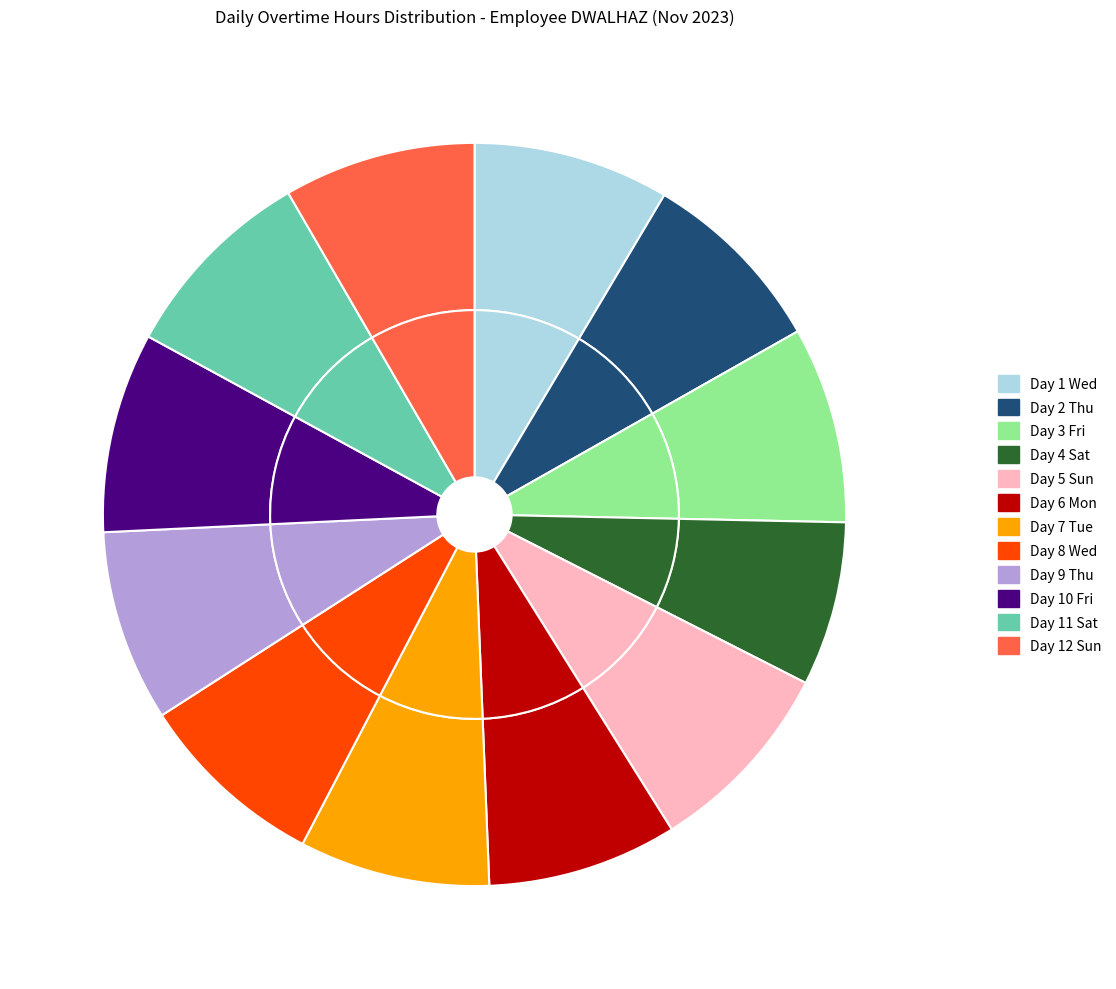

To the nearest percent, what percentage of the pie is Day 11 Sat?

9%